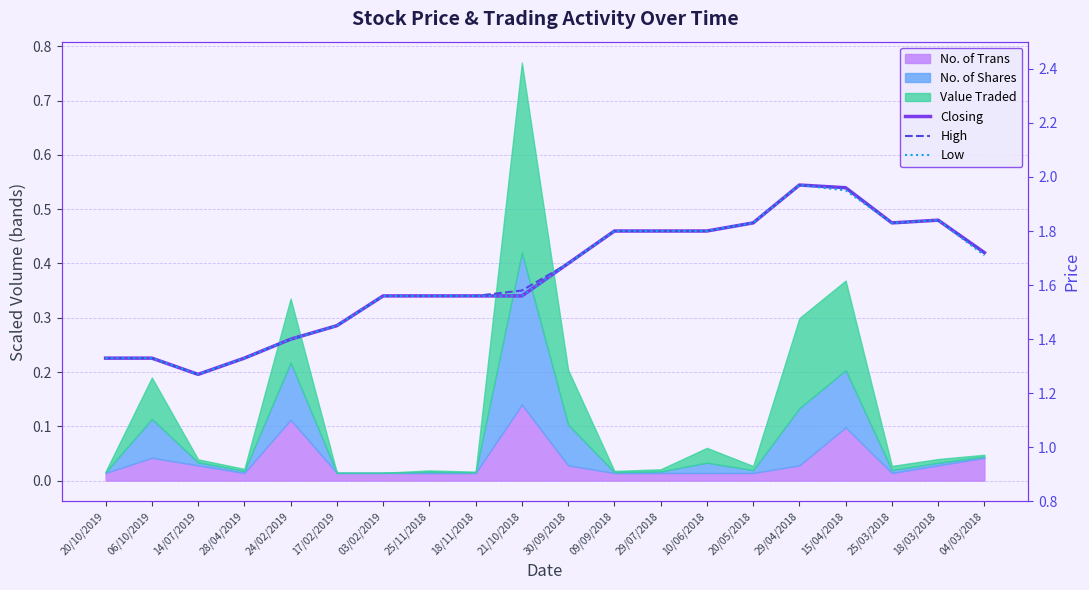

What is the sum of all Low values?

32.6